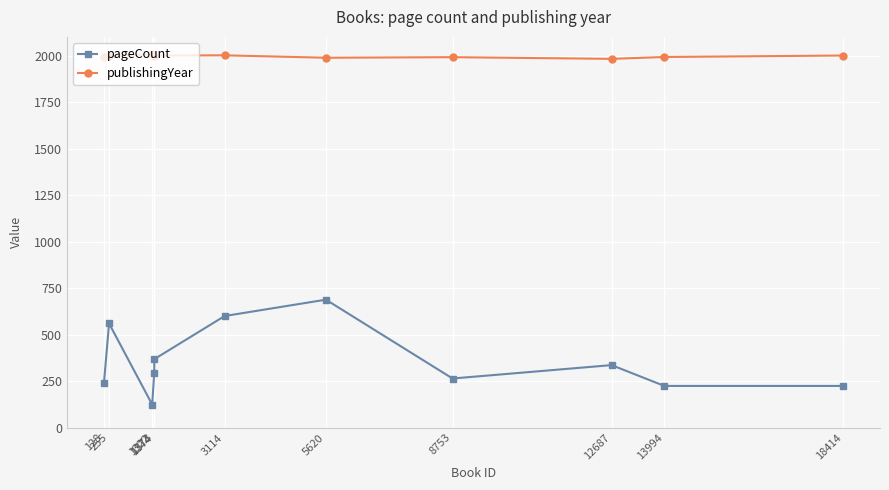

What is the difference between the maximum and minimum values in the publishingYear series?

24